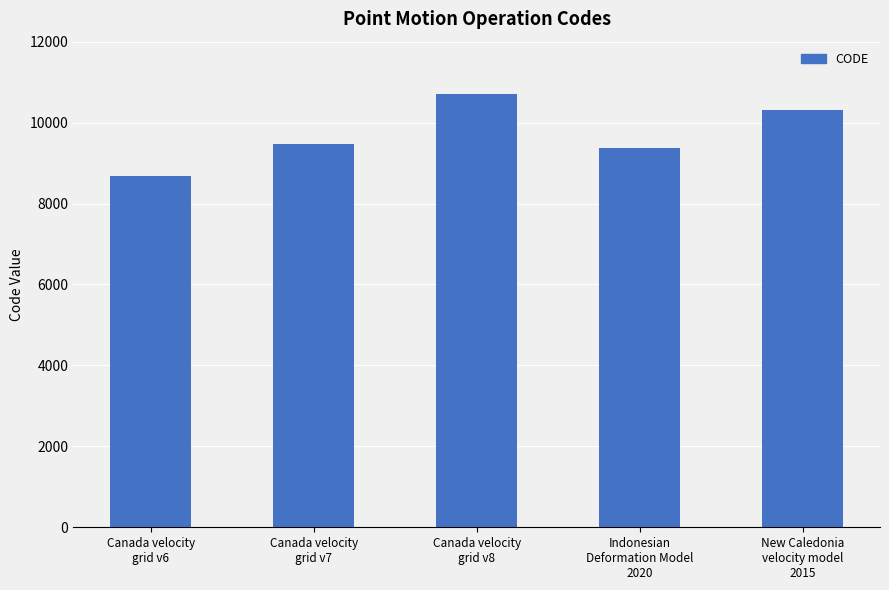

The value at Canada velocity
grid v8 is 14399. True or false?

False